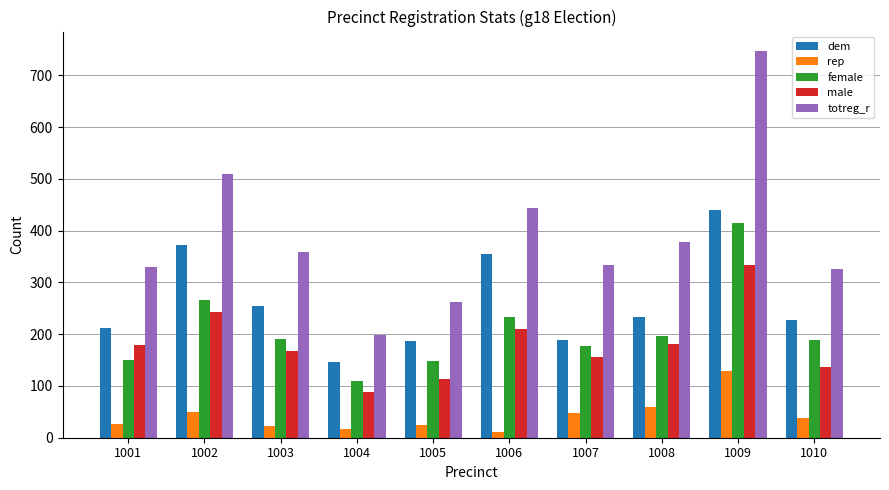

At which category is the sum across all series the highest?

1009